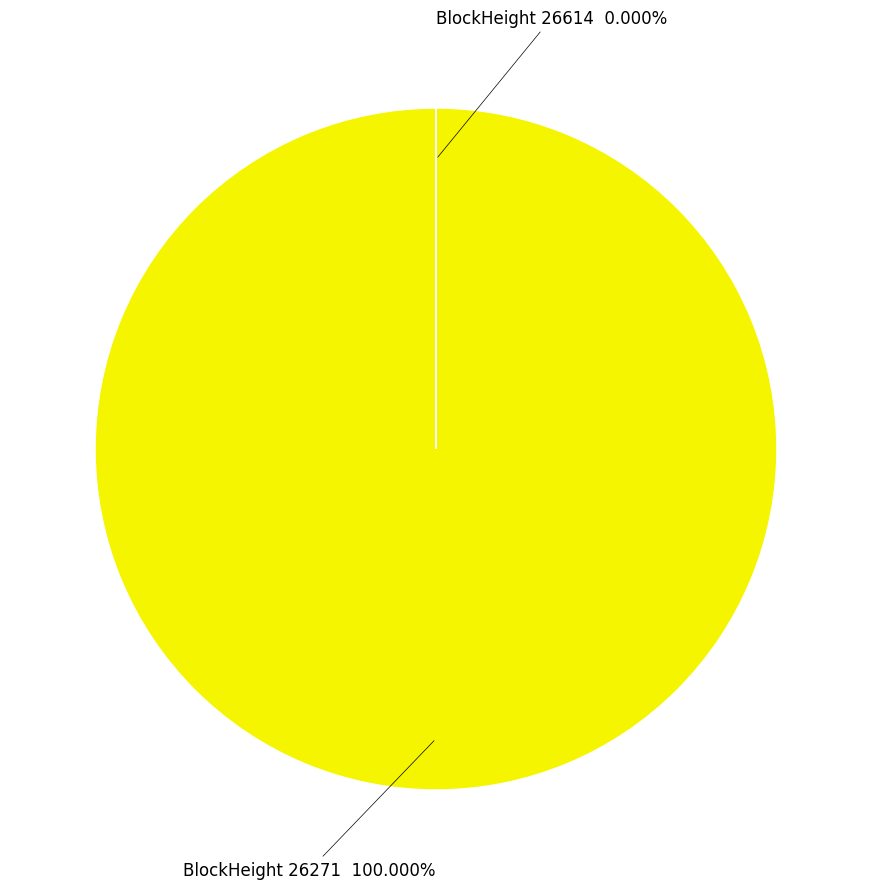

Does any single category account for the majority?

Yes